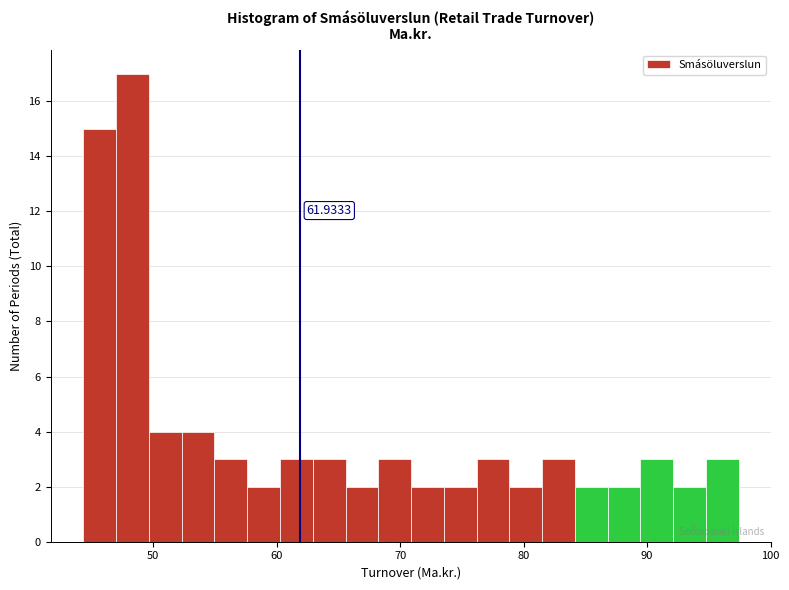

Read against the x-axis, roughly where is the centre of the tallest bar?

48